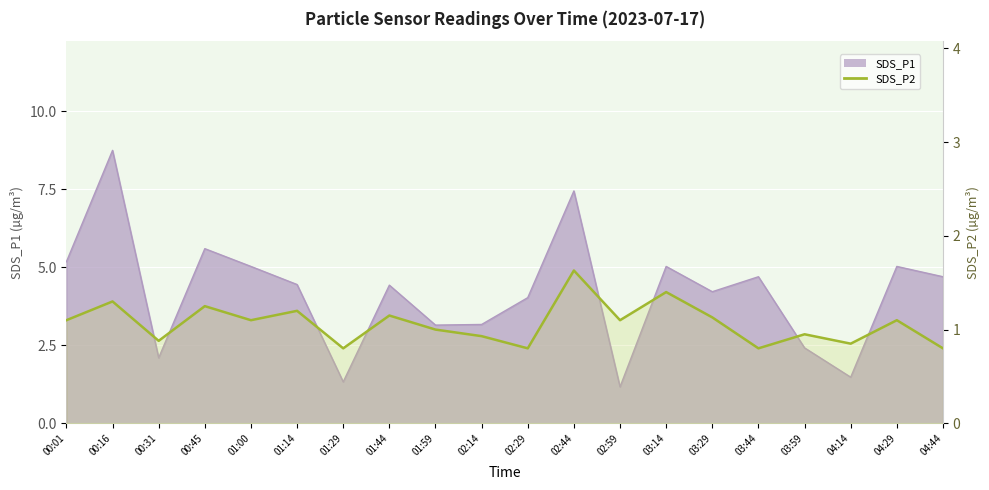

The chart shows a value of 0.8 at 03:44. True or false?

True